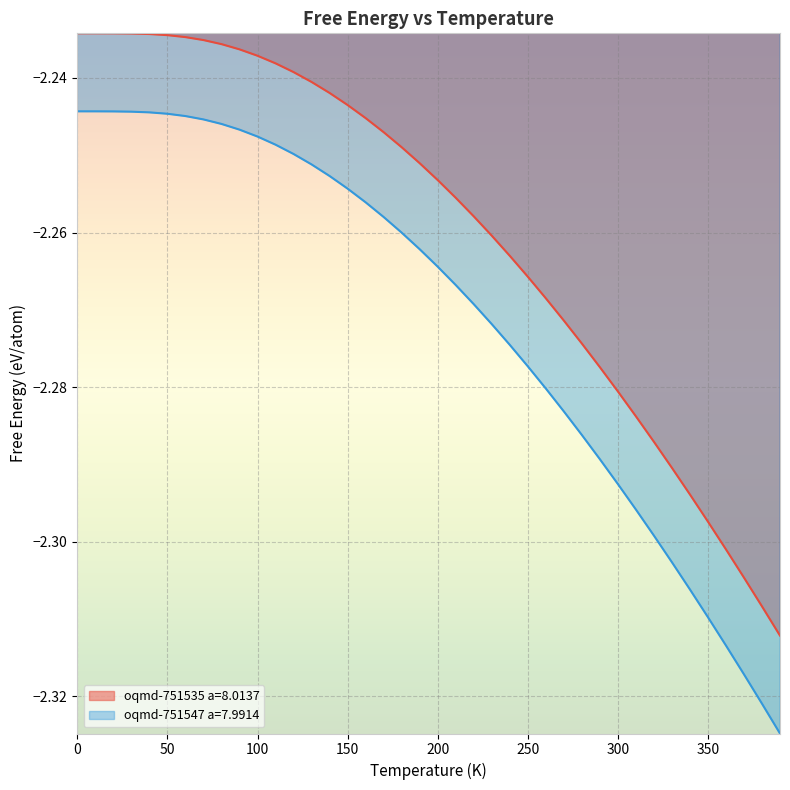

Count the number of categories in the chart.

40